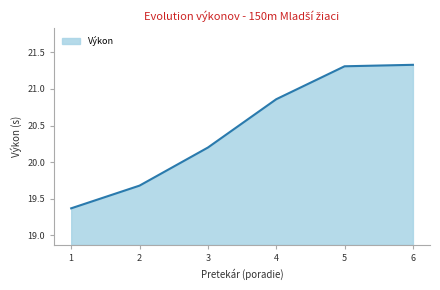

What is the ratio of the value at 1 to the value at 4?

0.9